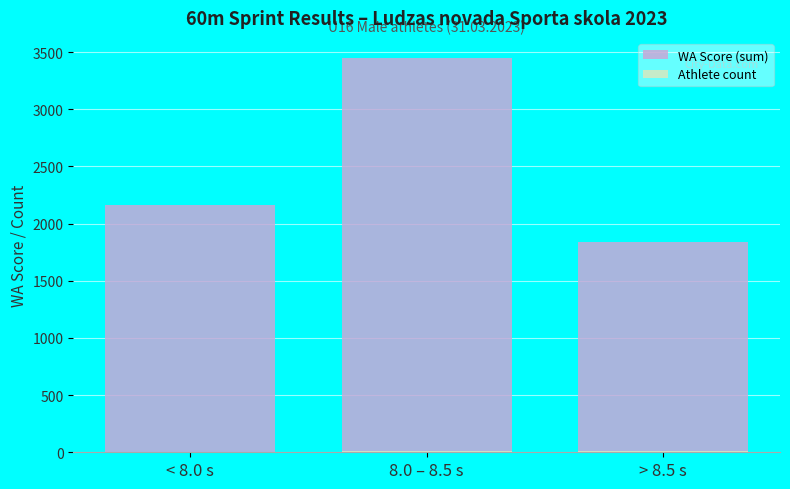

The value of WA Score (sum) at < 8.0 s is 798. True or false?

False